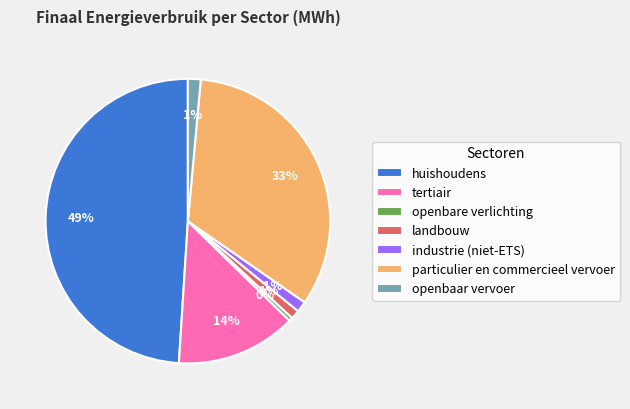

Do openbaar vervoer and openbare verlichting together represent more than half of the pie?

No